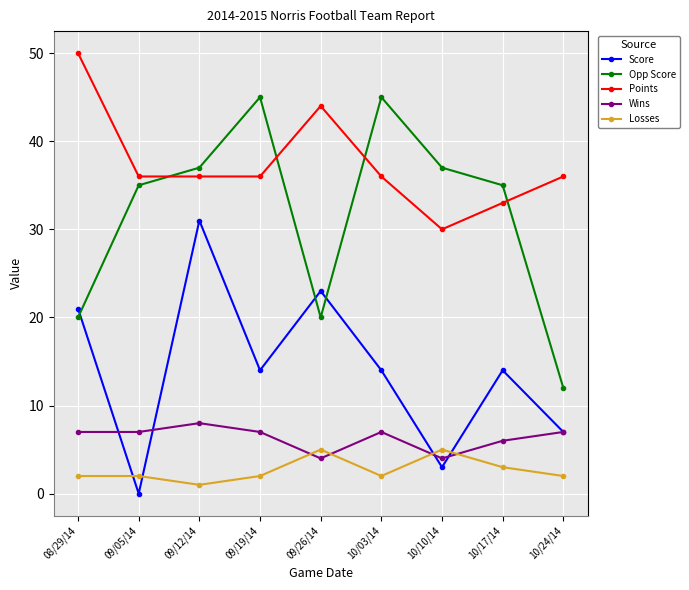

At how many categories does at least one series exceed 4?

9